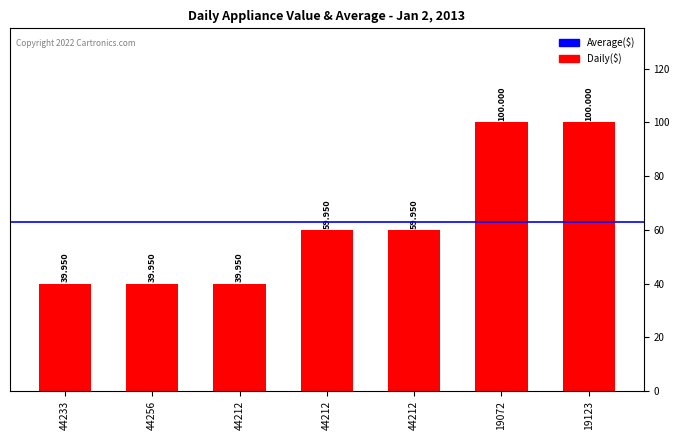

How many bars are there in total?

7